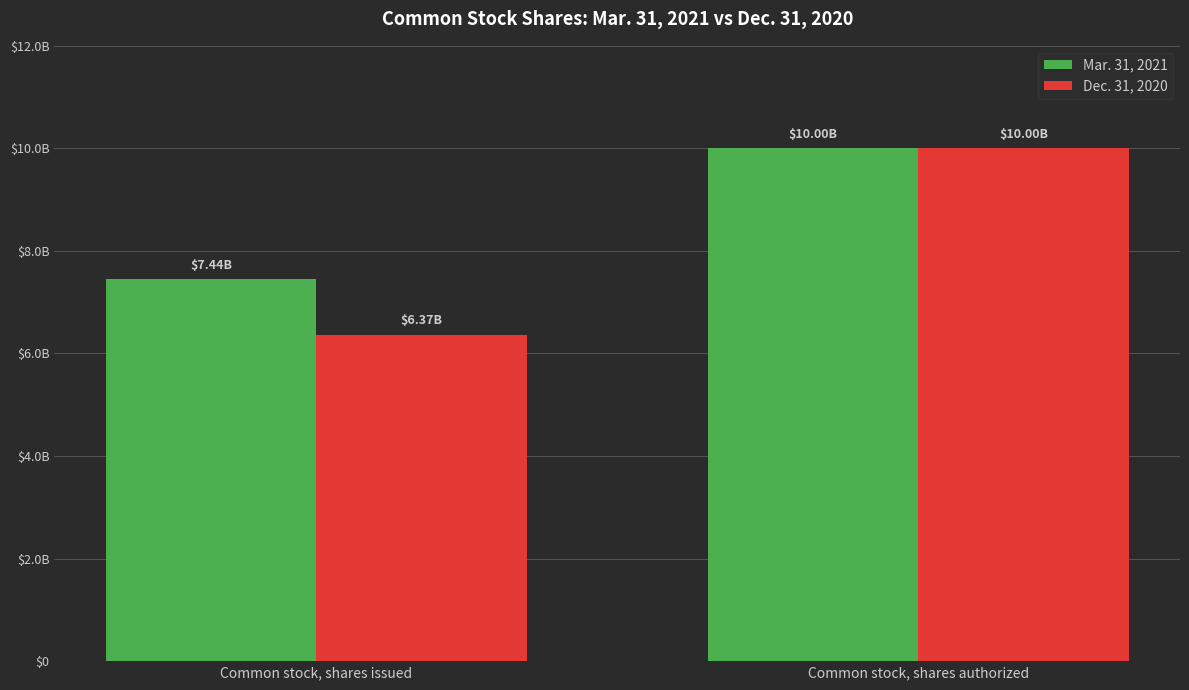

What is the difference between the maximum and minimum values in the Dec. 31, 2020 series?

3631667650